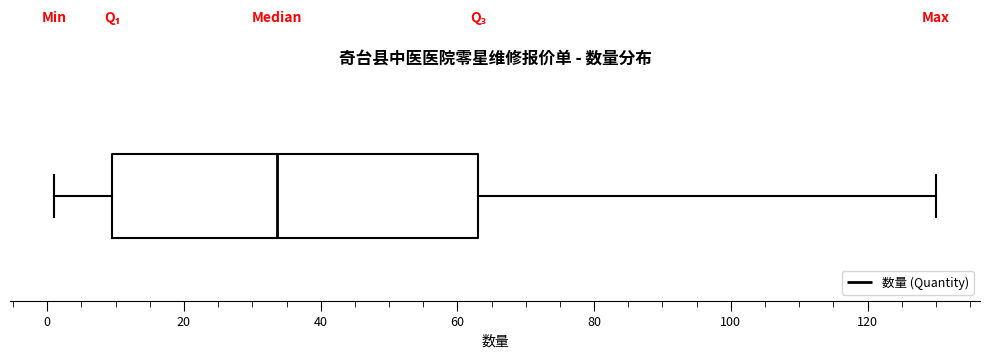

Read this box plot against the x-axis: the position of the median line, the range covered by the box, and the ends of both whiskers. The values are not printed on the chart, so give them approximately, as read against the axis.

median 34, box 10 to 64, whiskers 2 to 130